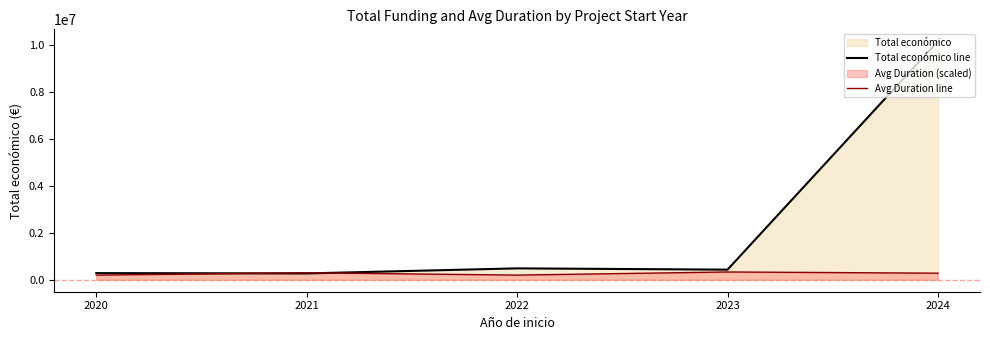

Where do Avg Duration line and Total económico line first cross each other?

2020 and 2021